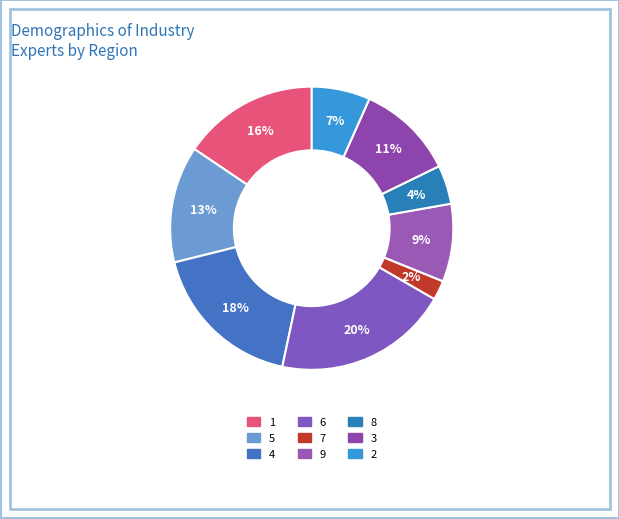

Which has a higher value, 8 or 7?

8